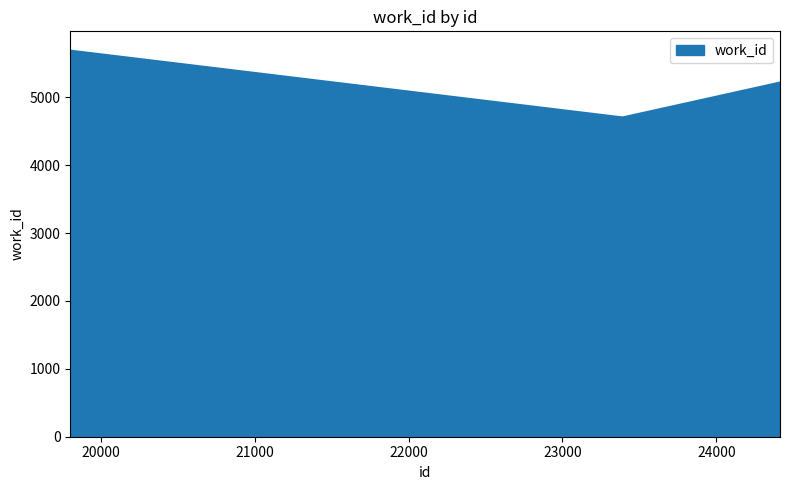

How many values are below 5216?

1